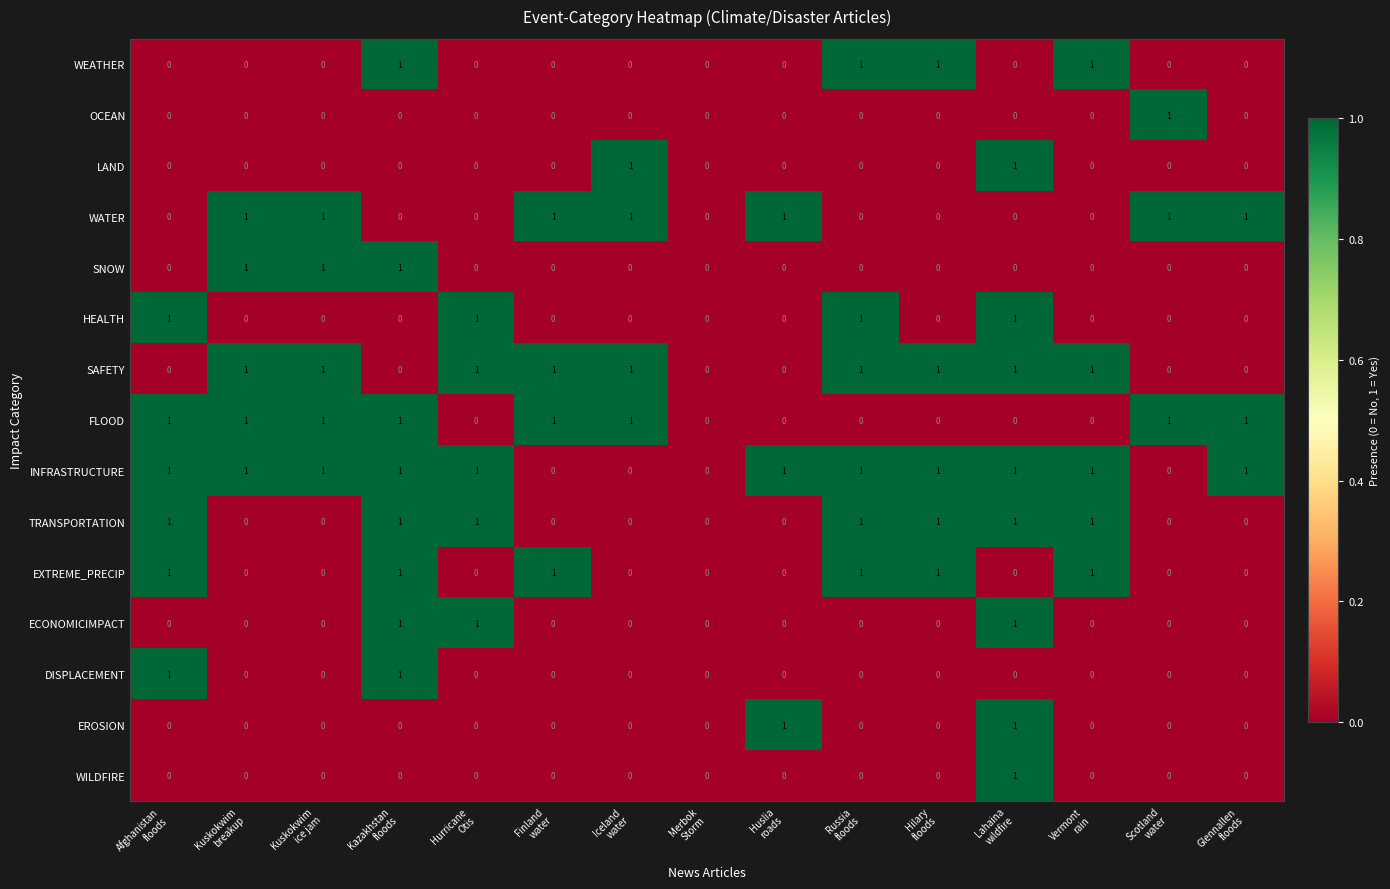

Which series has the largest total across all categories?

INFRASTRUCTURE